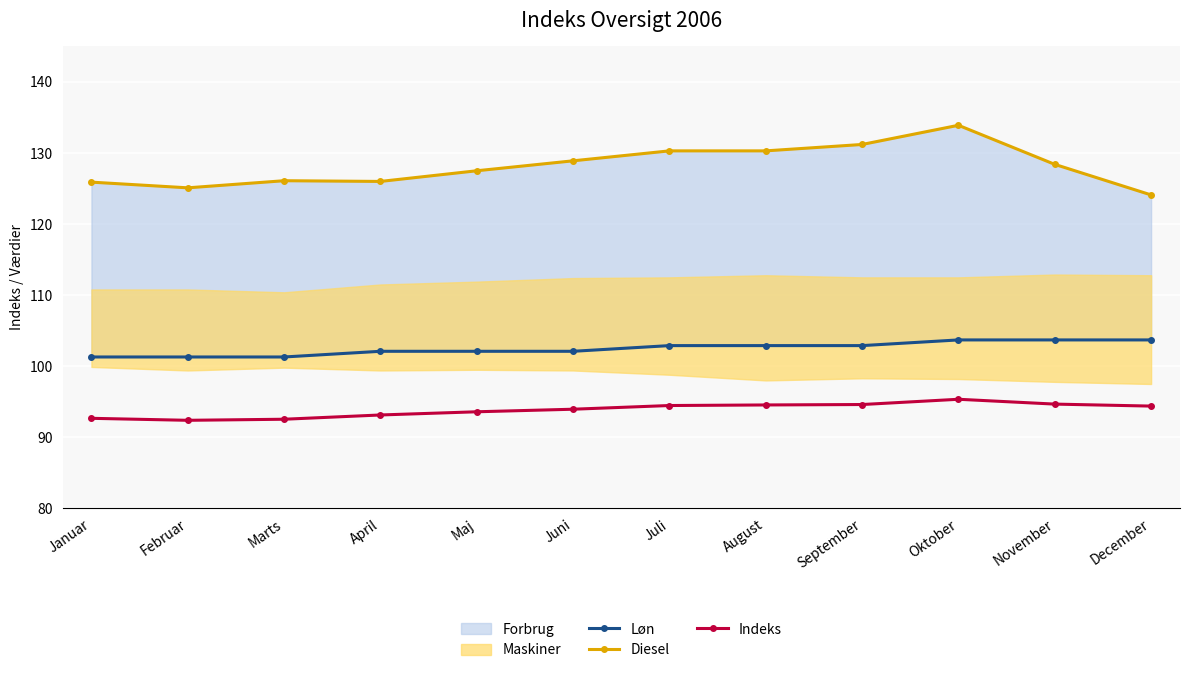

Reading left to right, extract all data points from this chart.

Løn: Januar=101.3	Februar=101.3	Marts=101.3	April=102.1	Maj=102.1	Juni=102.1	Juli=102.9	August=102.9	September=102.9	Oktober=103.7	November=103.7	December=103.7
Diesel: Januar=125.9	Februar=125.1	Marts=126.1	April=126.0	Maj=127.5	Juni=128.9	Juli=130.3	August=130.3	September=131.2	Oktober=133.9	November=128.4	December=124.1
Indeks: Januar=92.7	Februar=92.4	Marts=92.5	April=93.1	Maj=93.6	Juni=94.0	Juli=94.5	August=94.5	September=94.6	Oktober=95.3	November=94.7	December=94.4